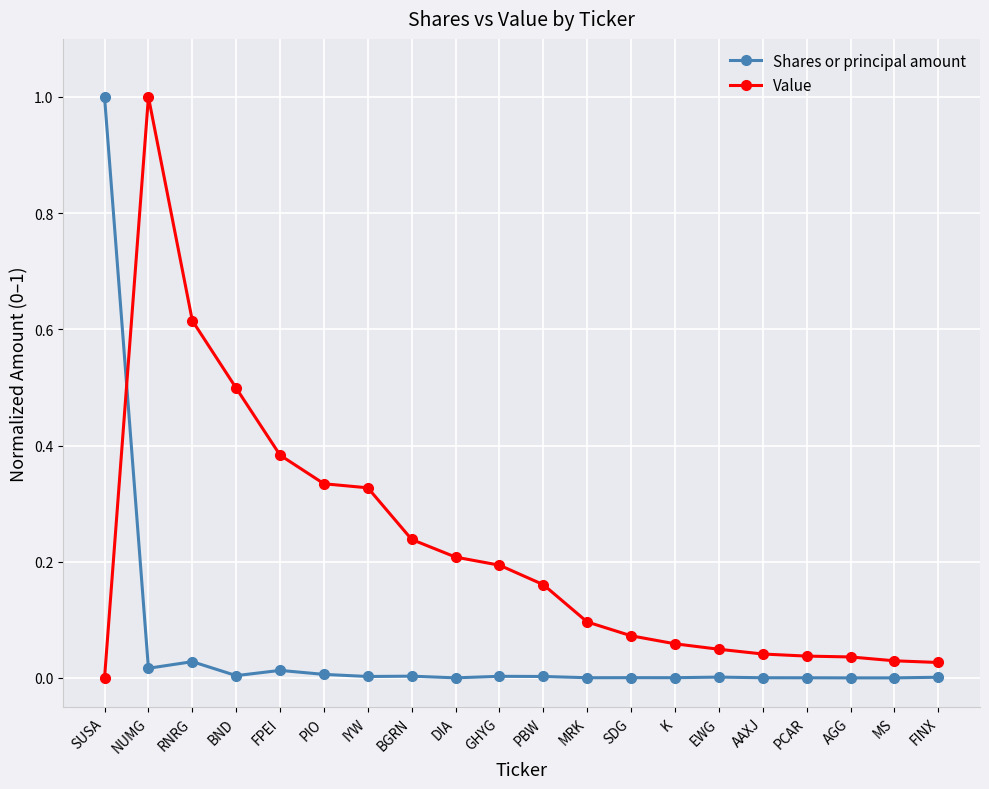

True or false: Shares or principal amount has more than 2 points higher than both neighbors.

True